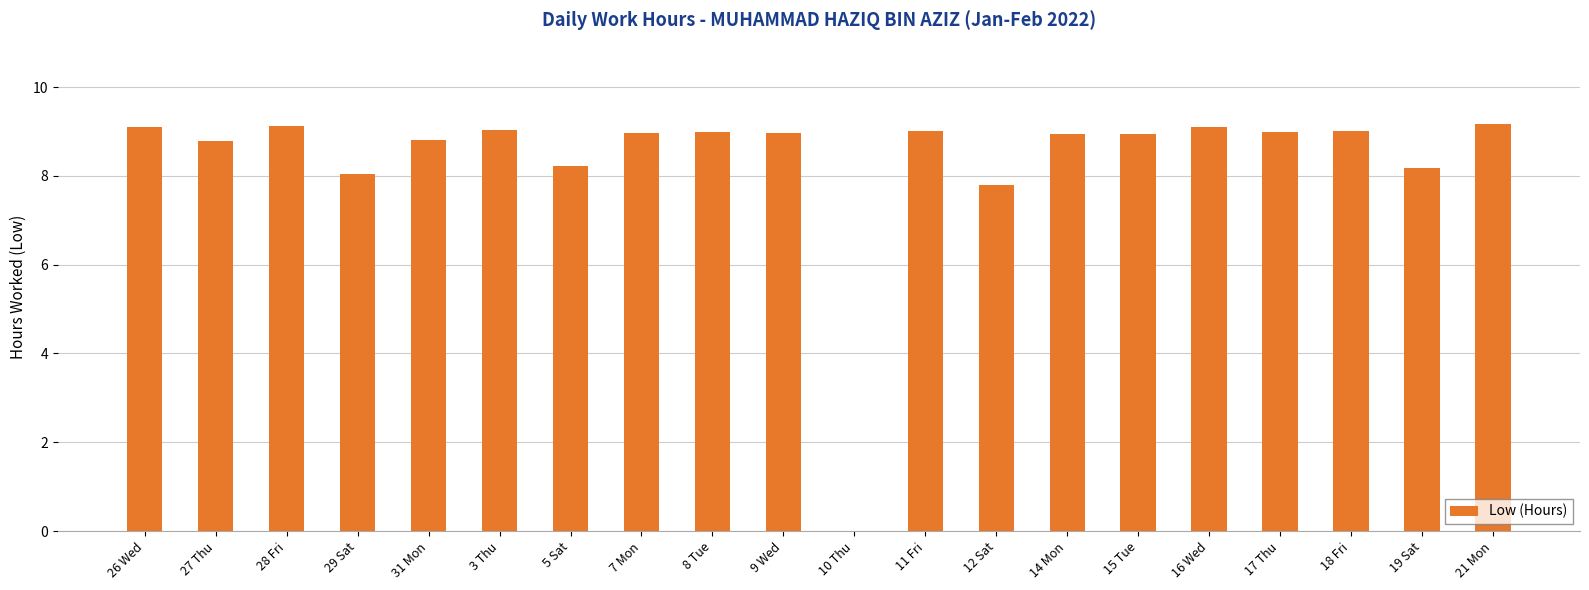

The chart shows a value of 4.2 at 10 Thu. True or false?

False